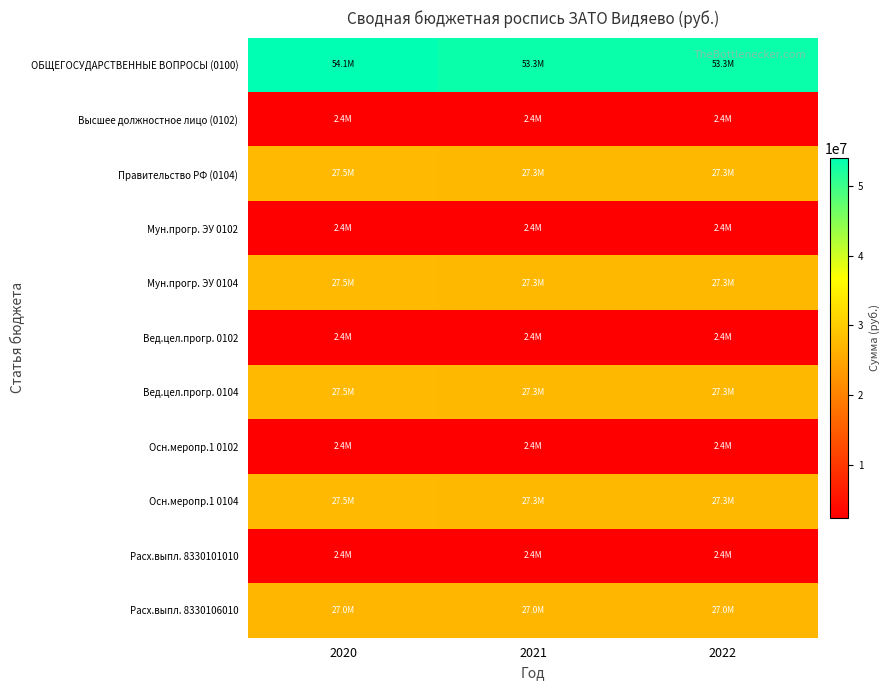

Reading left to right, extract all data points from this chart.

ОБЩЕГОСУДАРСТВЕННЫЕ ВОПРОСЫ (0100): 2020=54072270.6	2021=53326044.5	2022=53341139.2
Высшее должностное лицо (0102): 2020=2409003.0	2021=2409003.0	2022=2409003.0
Правительство РФ (0104): 2020=27531346.6	2021=27331346.6	2022=27331346.6
Мун.прогр. ЭУ 0102: 2020=2409003.0	2021=2409003.0	2022=2409003.0
Мун.прогр. ЭУ 0104: 2020=27531346.6	2021=27331346.6	2022=27331346.6
Вед.цел.прогр. 0102: 2020=2409003.0	2021=2409003.0	2022=2409003.0
Вед.цел.прогр. 0104: 2020=27531346.6	2021=27331346.6	2022=27331346.6
Осн.меропр.1 0102: 2020=2409003.0	2021=2409003.0	2022=2409003.0
Осн.меропр.1 0104: 2020=27531346.6	2021=27331346.6	2022=27331346.6
Расх.выпл. 8330101010: 2020=2409003.0	2021=2409003.0	2022=2409003.0
Расх.выпл. 8330106010: 2020=27031346.6	2021=27031346.6	2022=27031346.6